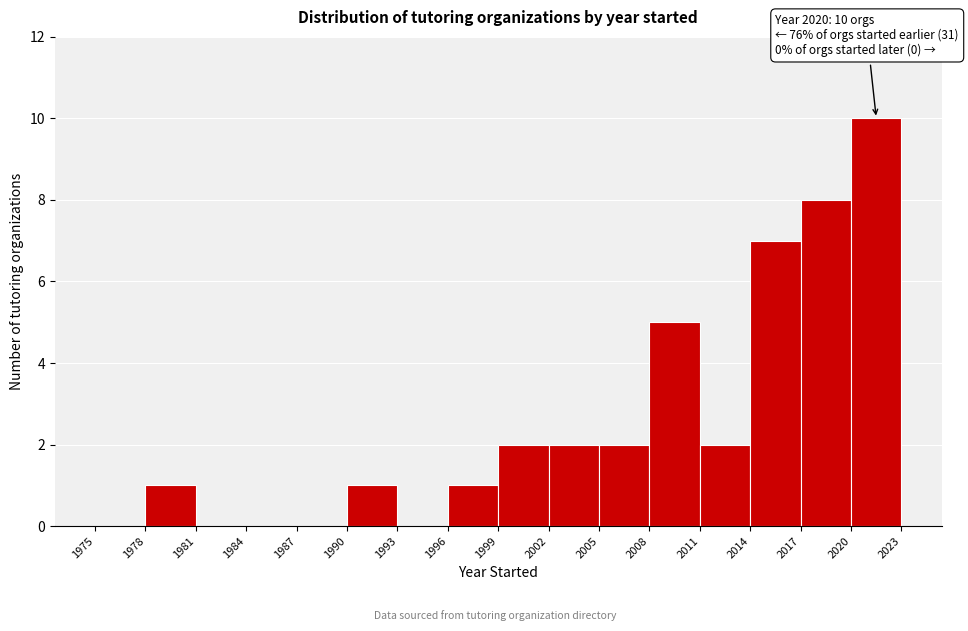

Which range on the x-axis has the tallest bar?

2020 to 2023